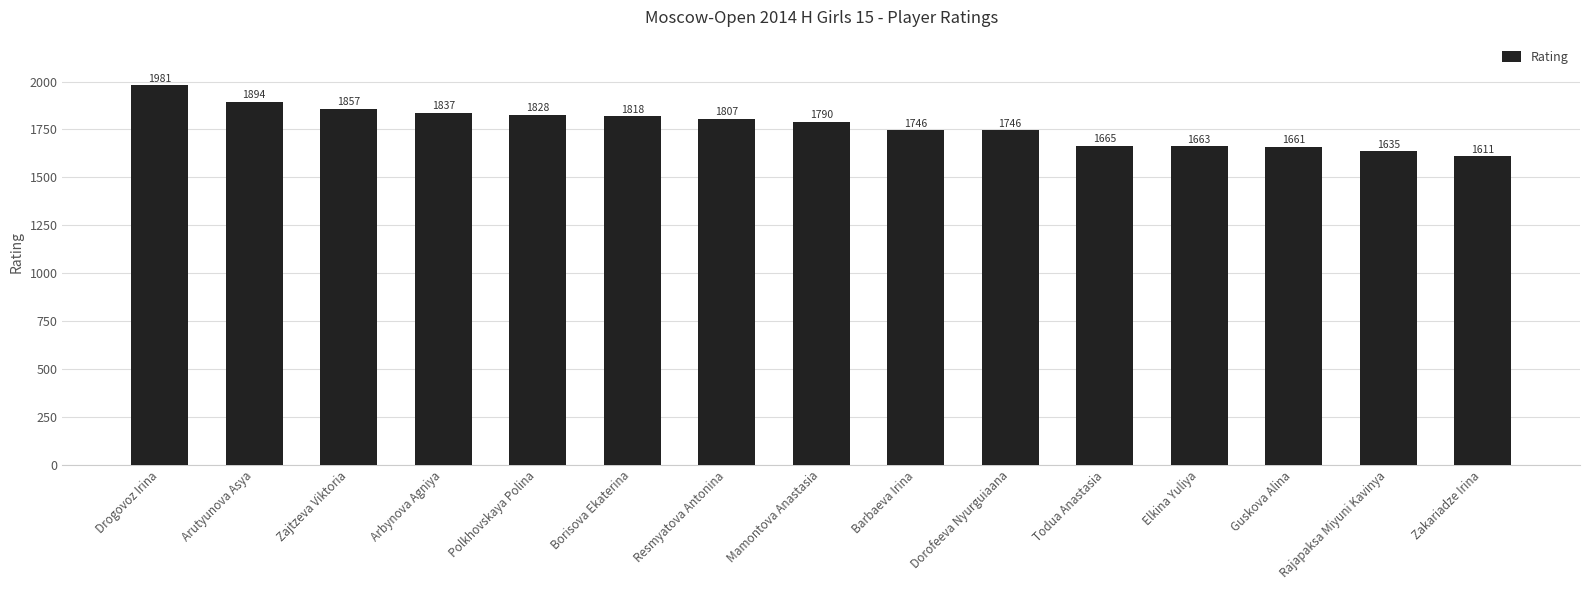

Count the number of data series in this chart.

1